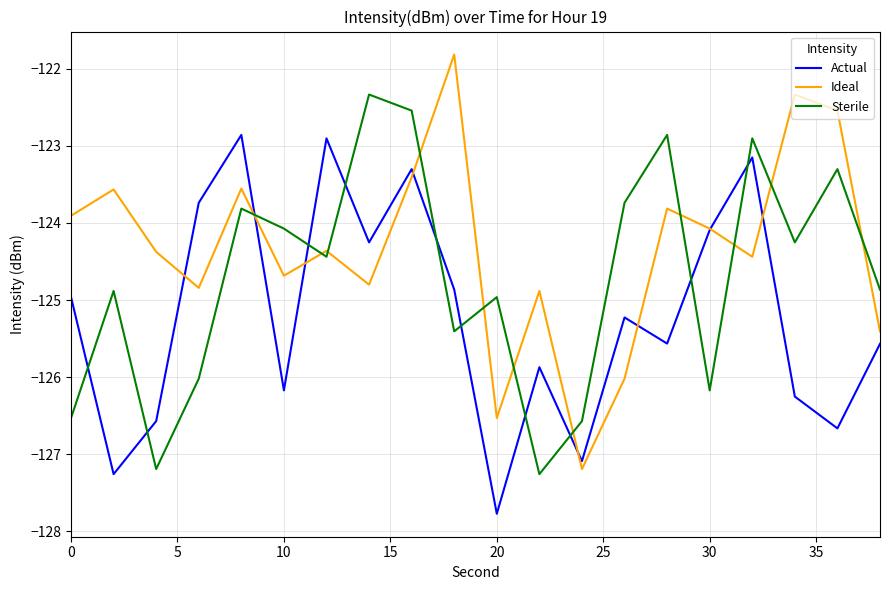

List the series in order of their overall mean, highest first.

Ideal, Sterile, Actual